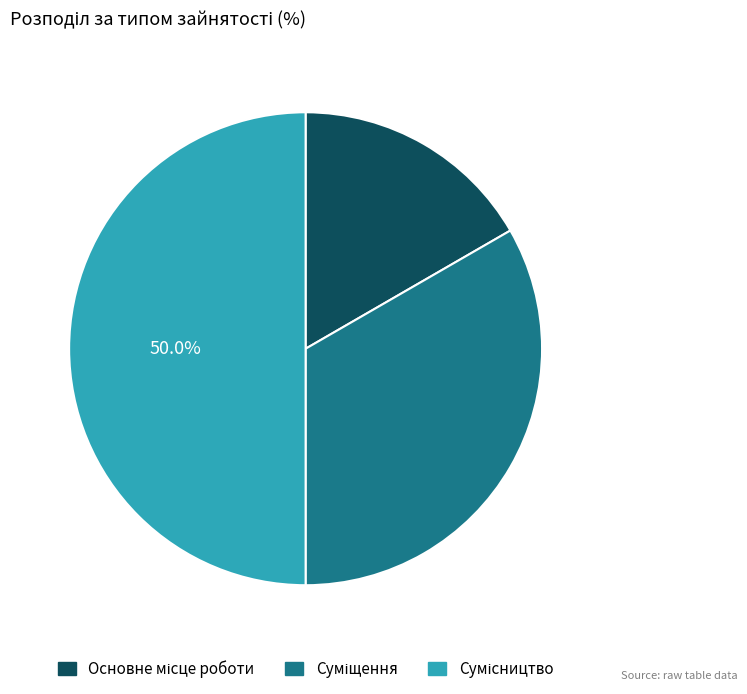

To the nearest percent, what is the combined percentage of Сумісництво and Основне місце роботи?

67%